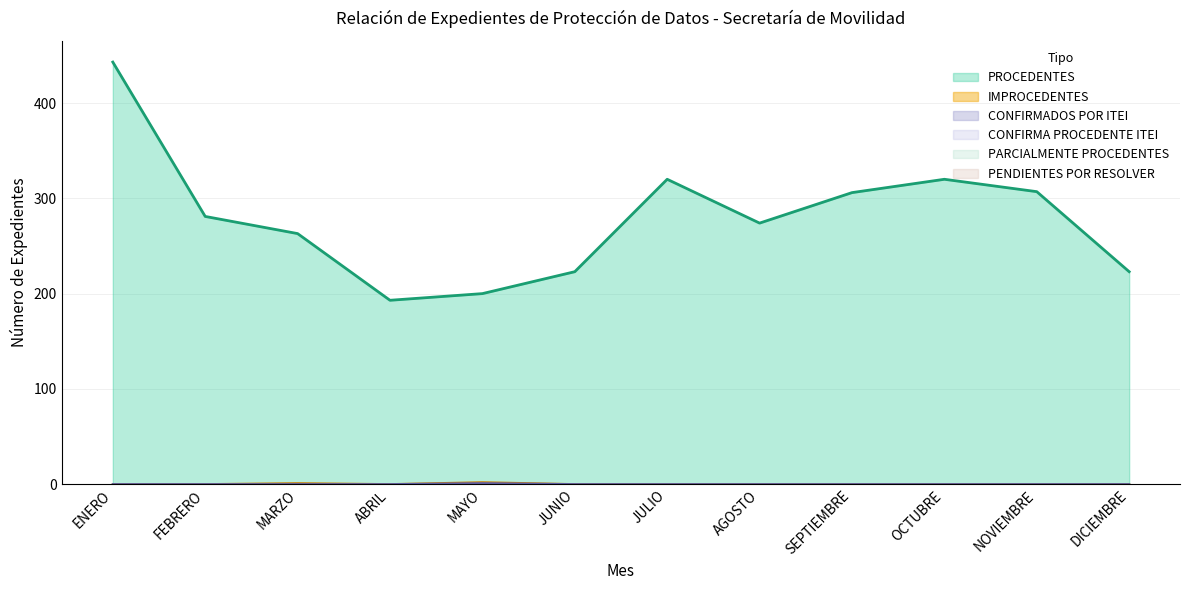

The value of CONFIRMADOS POR ITEI at DICIEMBRE is 0. True or false?

False